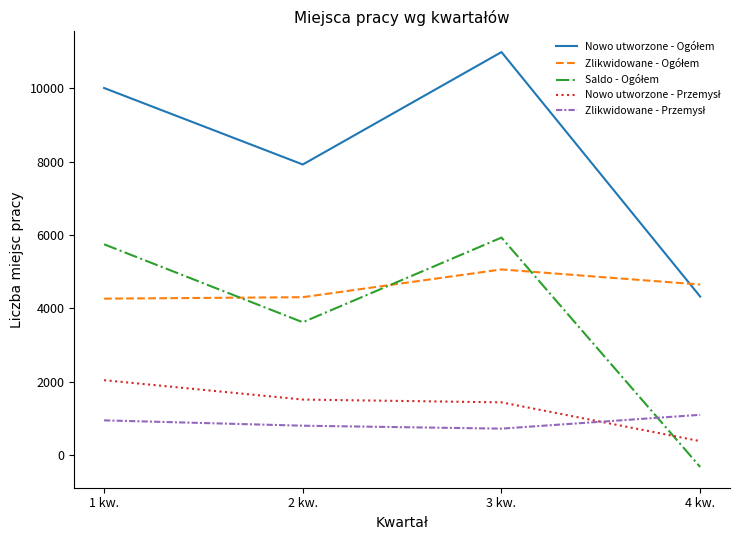

What is the maximum value shown in the chart?

10991